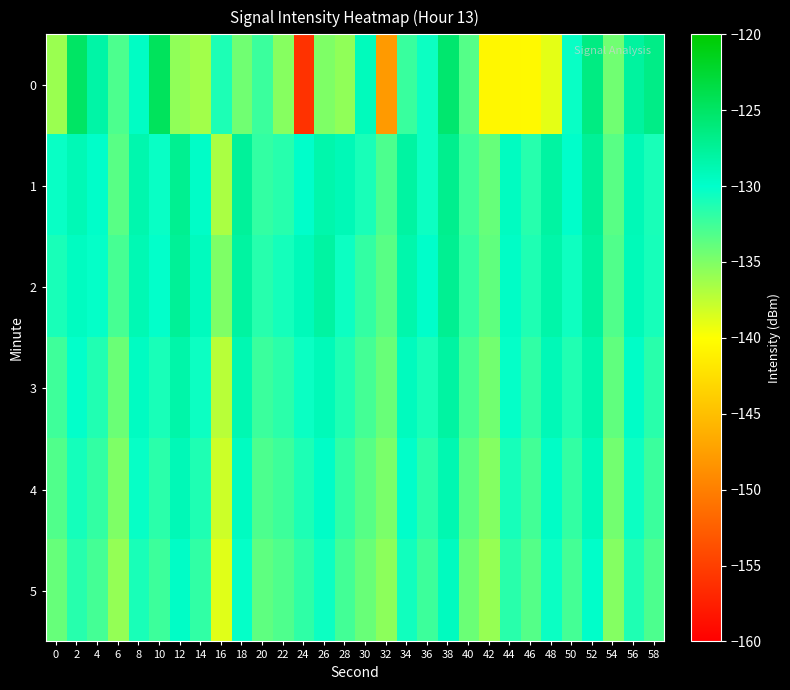

Reading left to right, what are all the values shown in this chart?

0: 0=-136.0	2=-124.9	4=-128.2	6=-133.0	8=-129.7	10=-124.6	12=-135.7	14=-136.3	16=-131.2	18=-134.4	20=-132.3	22=-135.3	24=-156.0	26=-134.9	28=-135.7	30=-129.3	32=-147.8	34=-132.3	36=-130.5	38=-125.4	40=-133.3	42=-140.6	44=-140.5	46=-140.4	48=-139.0	50=-130.4	52=-126.4	54=-134.4	56=-127.8	58=-126.7
1: 0=-130.3	2=-129.0	4=-129.9	6=-133.4	8=-128.6	10=-130.4	12=-127.1	14=-129.8	16=-136.7	18=-127.6	20=-132.0	22=-131.5	24=-130.0	26=-128.5	28=-129.0	30=-131.0	32=-133.0	34=-128.0	36=-130.5	38=-127.0	40=-132.5	42=-134.0	44=-129.5	46=-131.5	48=-128.0	50=-130.0	52=-127.5	54=-133.5	56=-129.0	58=-131.0
2: 0=-131.0	2=-129.5	4=-130.2	6=-132.8	8=-128.9	10=-130.1	12=-127.5	14=-129.3	16=-135.0	18=-127.9	20=-131.5	22=-130.8	24=-129.2	26=-128.0	28=-130.5	30=-132.0	32=-133.5	34=-128.5	36=-130.0	38=-127.2	40=-132.1	42=-133.8	44=-129.7	46=-131.2	48=-128.3	50=-130.6	52=-127.8	54=-133.2	56=-129.1	58=-130.9
3: 0=-132.5	2=-130.1	4=-131.3	6=-134.2	8=-129.6	10=-131.0	12=-128.3	14=-130.5	16=-137.2	18=-128.8	20=-132.3	22=-131.7	24=-130.4	26=-129.1	28=-131.2	30=-132.7	32=-134.1	34=-129.3	36=-131.0	38=-128.0	40=-132.8	42=-134.5	44=-130.2	46=-131.9	48=-129.0	50=-131.3	52=-128.5	54=-133.8	56=-129.8	58=-131.6
4: 0=-133.2	2=-130.8	4=-132.0	6=-135.0	8=-130.3	10=-131.7	12=-129.0	14=-131.2	16=-138.0	18=-129.5	20=-133.0	22=-132.4	24=-131.1	26=-129.8	28=-131.9	30=-133.4	32=-134.8	34=-130.0	36=-131.7	38=-128.7	40=-133.5	42=-135.2	44=-130.9	46=-132.6	48=-129.7	50=-132.0	52=-129.2	54=-134.5	56=-130.5	58=-132.3
5: 0=-134.0	2=-131.5	4=-132.7	6=-135.8	8=-131.0	10=-132.4	12=-129.7	14=-131.9	16=-138.8	18=-130.2	20=-133.7	22=-133.1	24=-131.8	26=-130.5	28=-132.6	30=-134.1	32=-135.5	34=-130.7	36=-132.4	38=-129.4	40=-134.2	42=-135.9	44=-131.6	46=-133.3	48=-130.4	50=-132.7	52=-129.9	54=-135.2	56=-131.2	58=-133.0